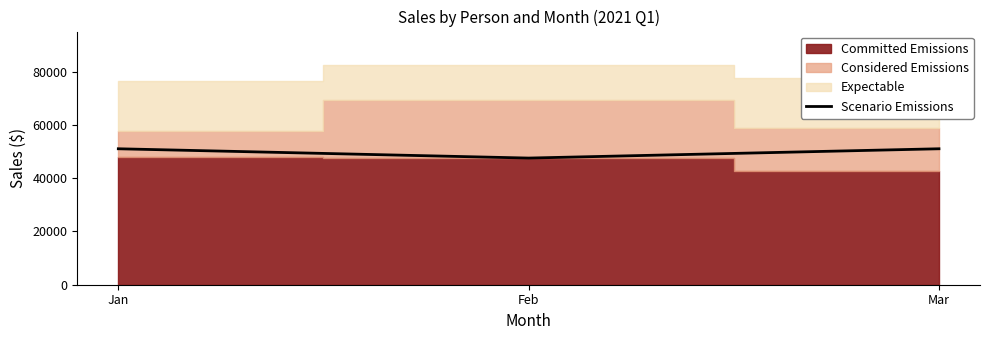

How many data points are less than 51082?

1